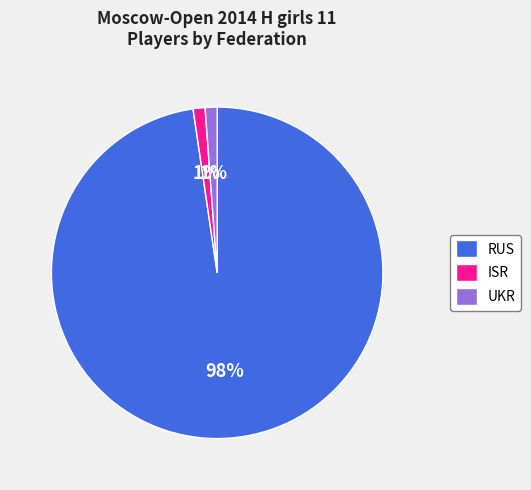

To the nearest percent, what is the average slice percentage?

33%